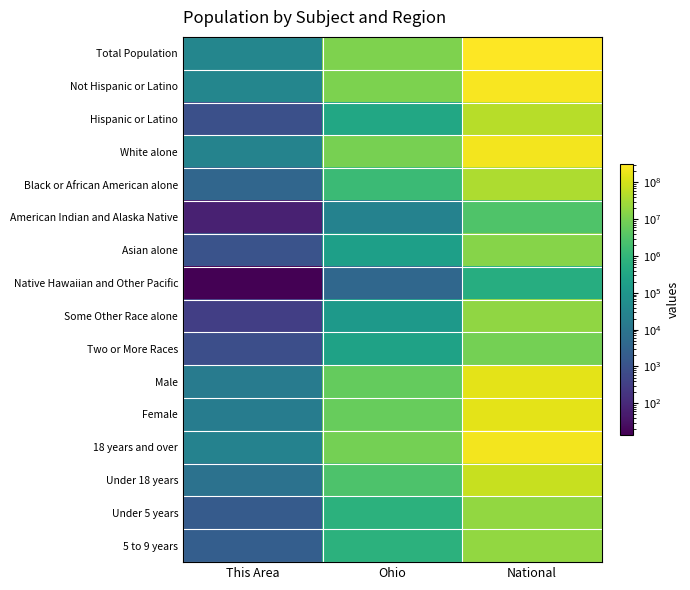

Reading left to right, transcribe all the data shown in this chart.

Total Population: This Area=33248	Ohio=11536504	National=308745538
Not Hispanic or Latino: This Area=32399	Ohio=11181830	National=258267944
Hispanic or Latino: This Area=849	Ohio=354674	National=50477594
White alone: This Area=27291	Ohio=9539437	National=223553265
Black or African American alone: This Area=3723	Ohio=1407681	National=38929319
American Indian and Alaska Native: This Area=65	Ohio=25292	National=2932248
Asian alone: This Area=1038	Ohio=192233	National=14674252
Native Hawaiian and Other Pacific: This Area=14	Ohio=4066	National=540013
Some Other Race alone: This Area=314	Ohio=130030	National=19107368
Two or More Races: This Area=803	Ohio=237765	National=9009073
Male: This Area=15924	Ohio=5632156	National=151781326
Female: This Area=17324	Ohio=5904348	National=156964212
18 years and over: This Area=24824	Ohio=8805753	National=234564071
Under 18 years: This Area=8424	Ohio=2730751	National=74181467
Under 5 years: This Area=1853	Ohio=720856	National=20201362
5 to 9 years: This Area=2242	Ohio=747889	National=20348657